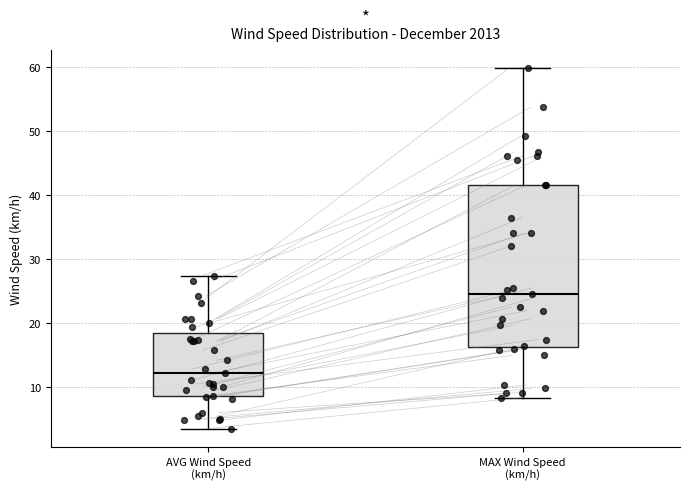

Reading left to right, read every box against the y-axis: the position of its median line, the range the box covers, and the ends of its whiskers. The values are not printed on the chart, so give them approximately, as read against the axis.

AVG Wind Speed (km/h): median 12, box 9 to 18, whiskers 3 to 27
MAX Wind Speed (km/h): median 25, box 16 to 42, whiskers 8 to 60